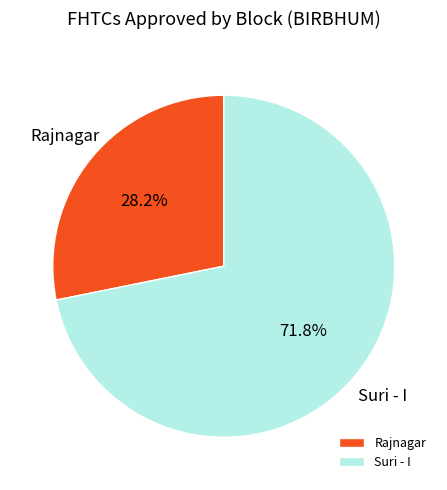

Which category has the biggest portion of the pie?

Suri - I